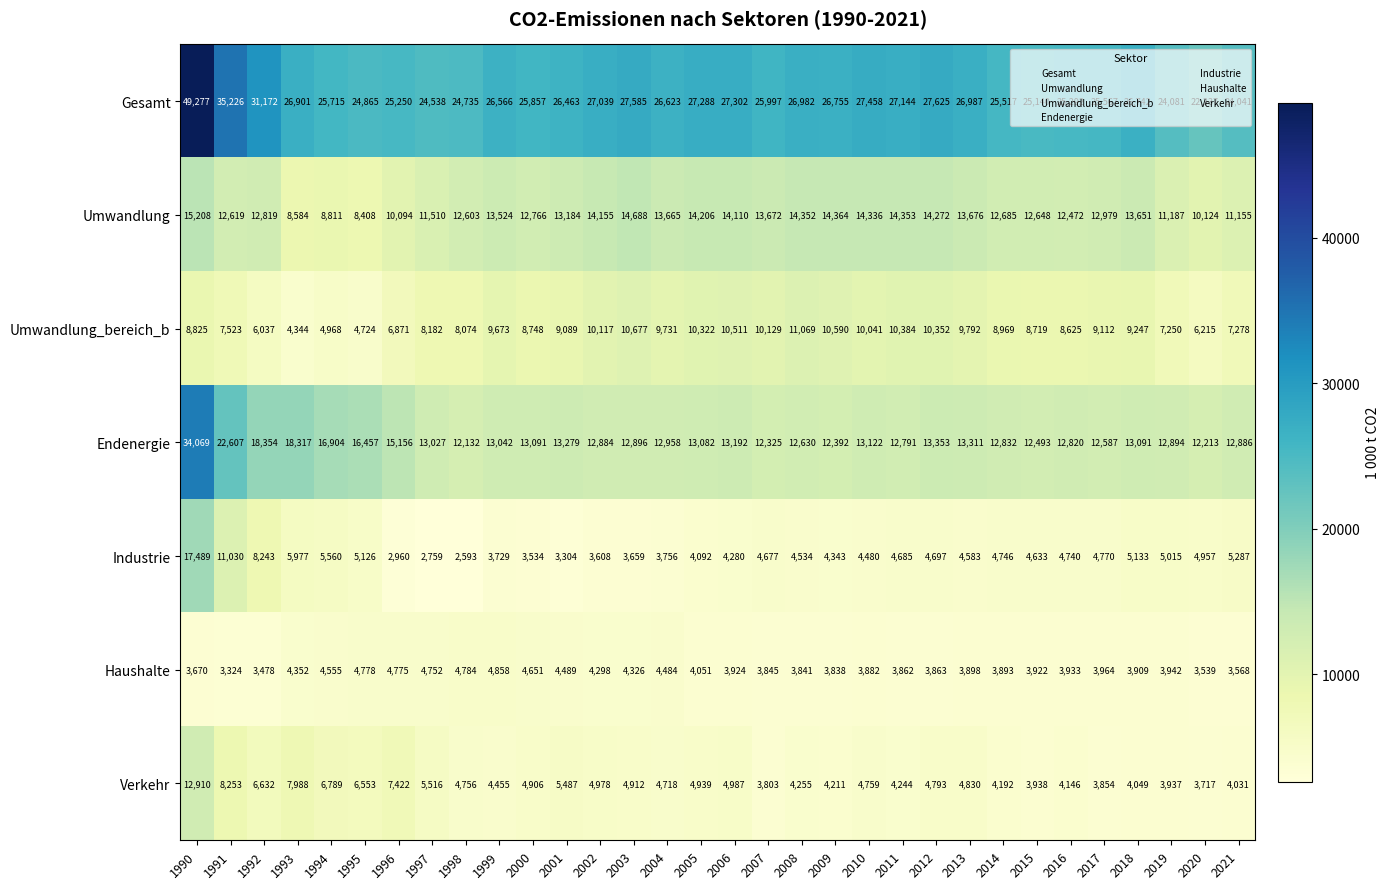

Read the Umwandlung value at 2004.

13665